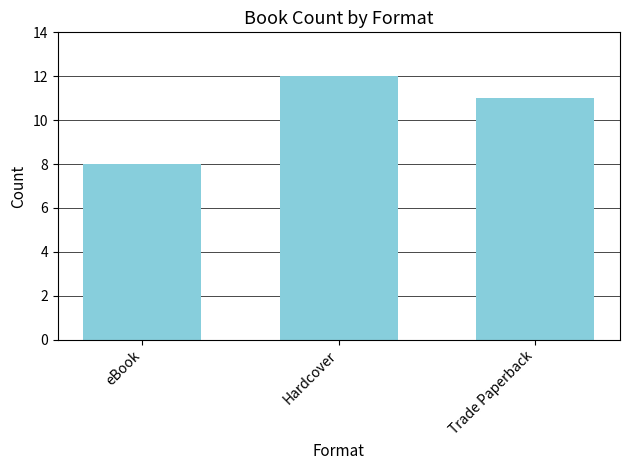

The value at eBook is 8. True or false?

True